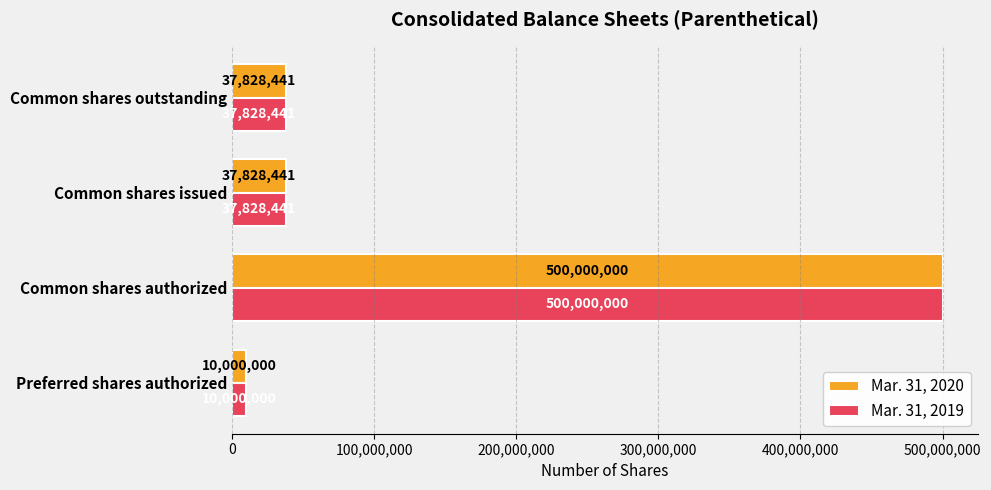

How many data points in Mar. 31, 2020 are less than 37828441?

1